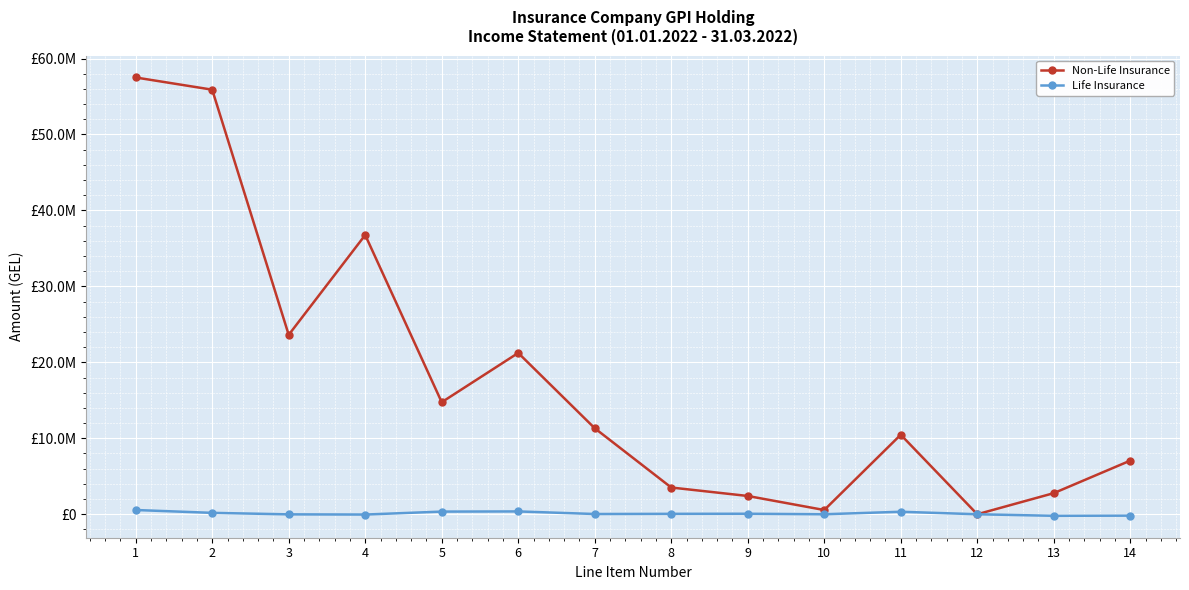

How many interior local valleys does the Non-Life Insurance series have?

4